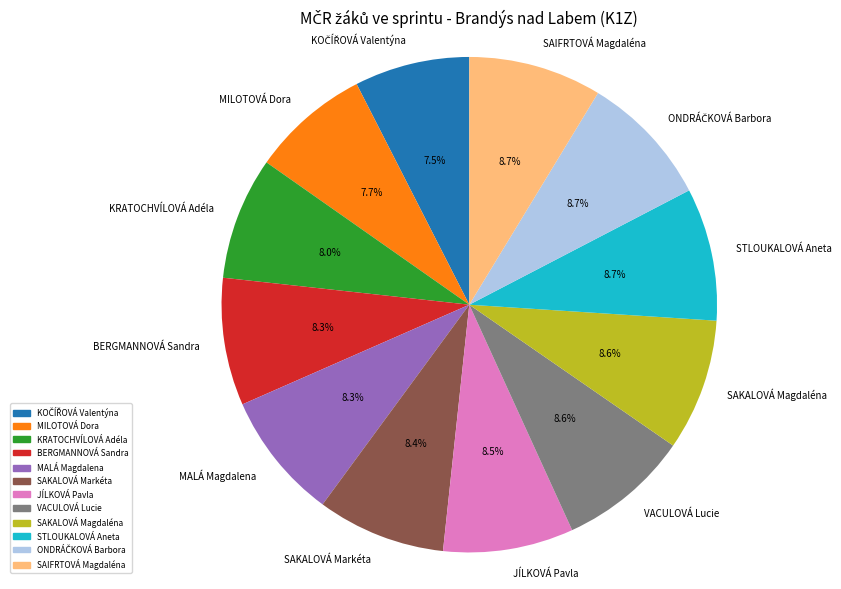

Does JÍLKOVÁ Pavla account for over 50% of the chart?

No